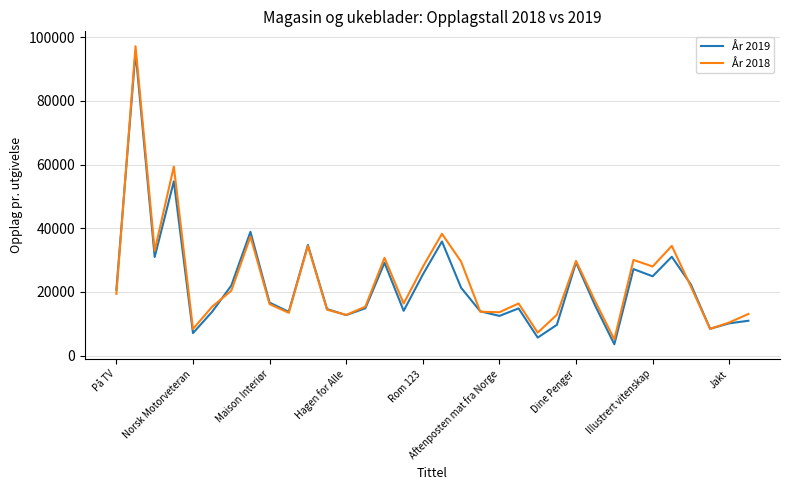

What is the highest value of the År 2019 series?

95330